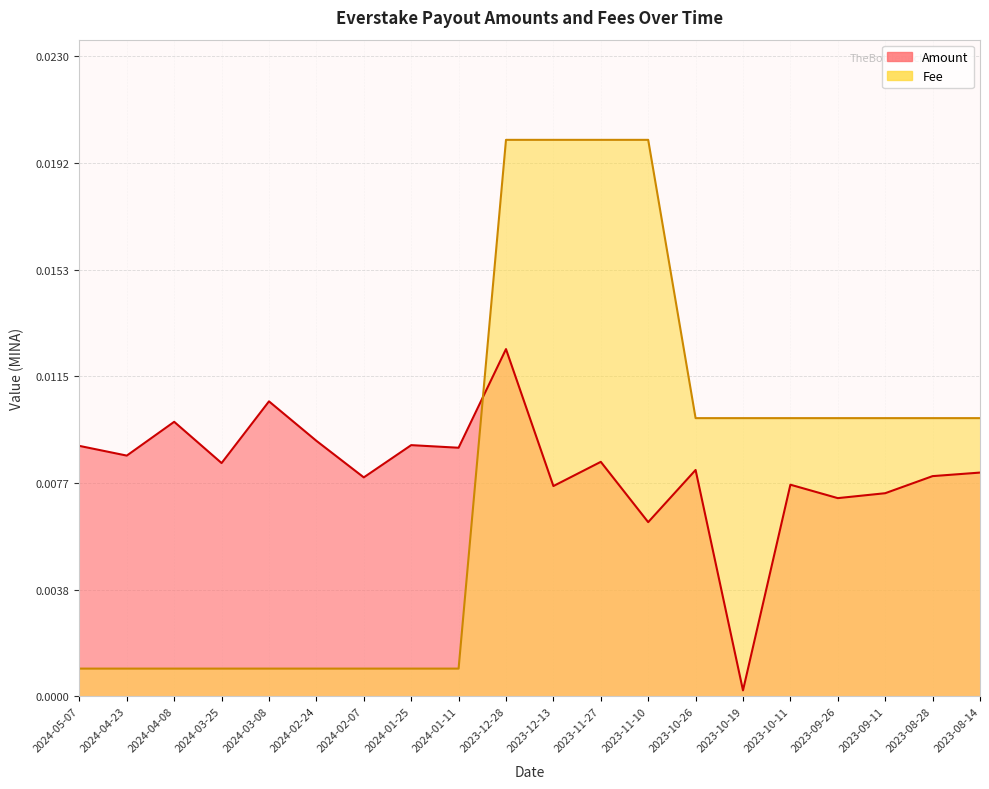

List the series in order of their overall mean, highest first.

Amount, Fee